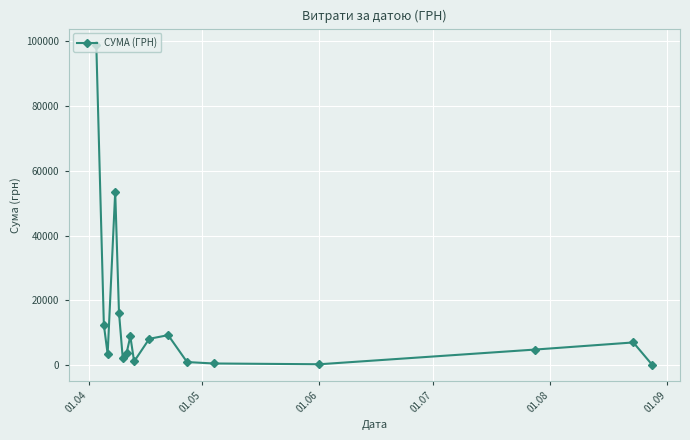

What is the maximum value shown in the chart?

98963.0